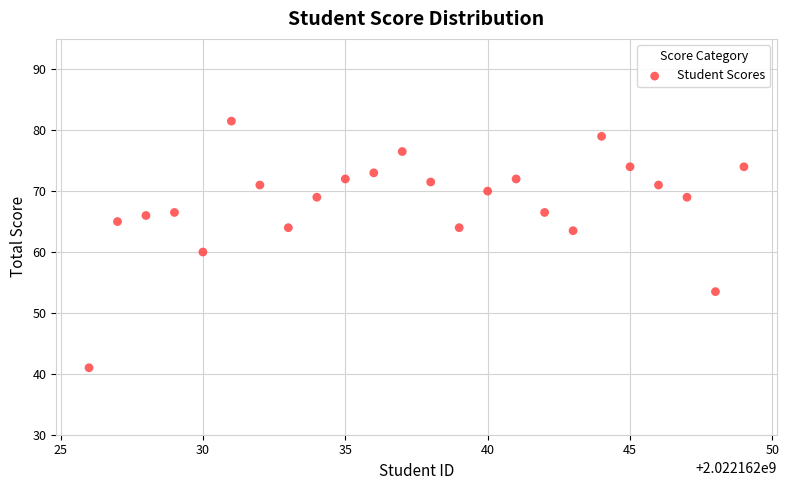

What is the range of X values (max minus min)?

23.0